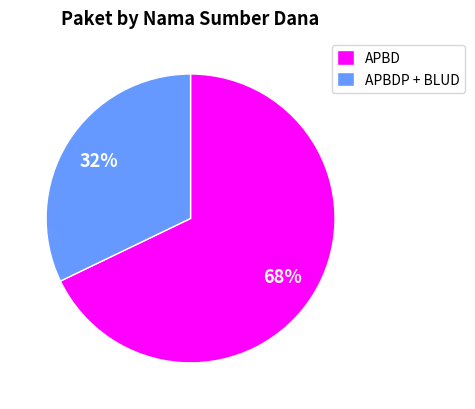

Which slice is the largest?

APBD